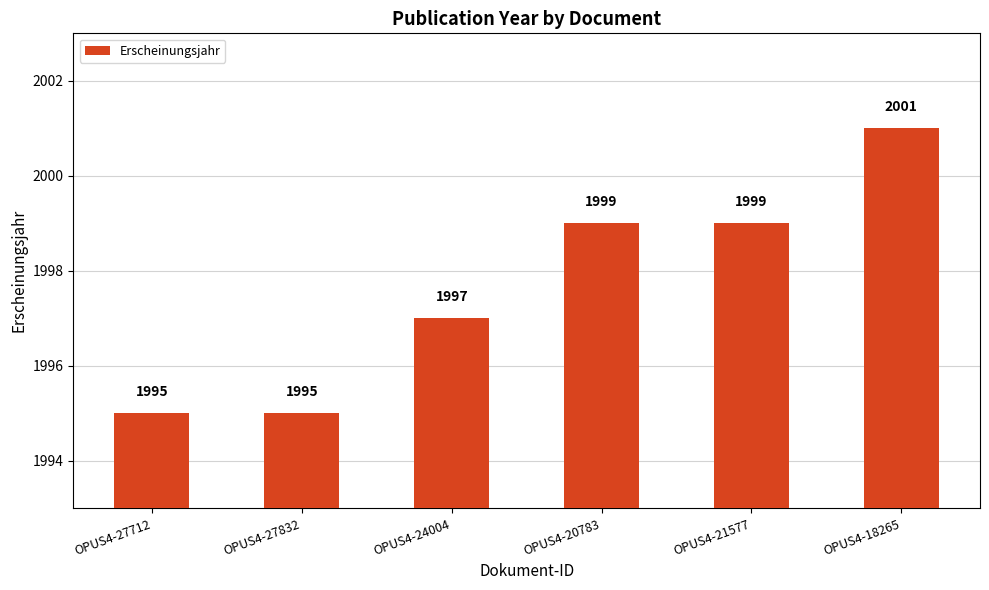

Reading right to left, transcribe all the data shown in this chart.

OPUS4-18265=2001	OPUS4-21577=1999	OPUS4-20783=1999	OPUS4-24004=1997	OPUS4-27832=1995	OPUS4-27712=1995